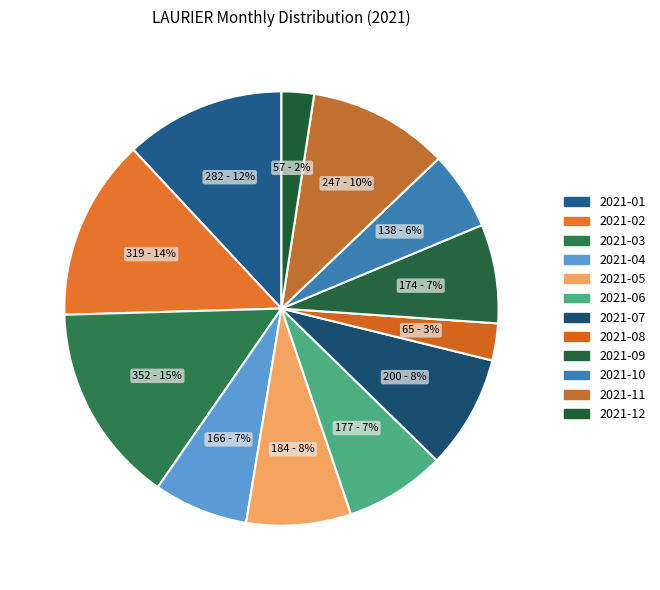

Does 2021-06 account for over 50% of the chart?

No